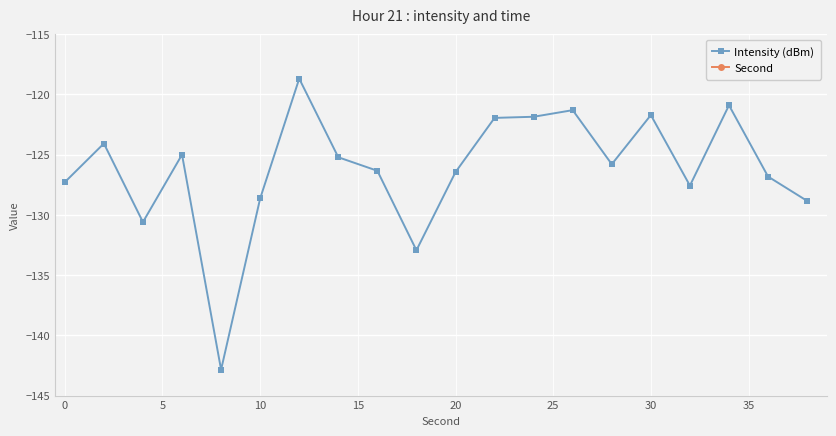

True or false: Intensity (dBm) has more than 2 points higher than both neighbors.

True